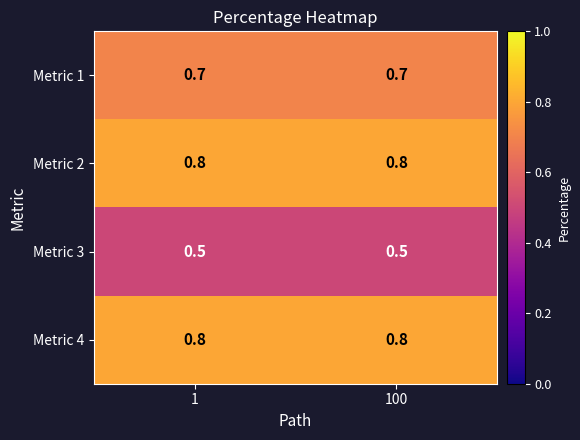

What is the sum of the Metric 1 values at 1 and 100?

1.4